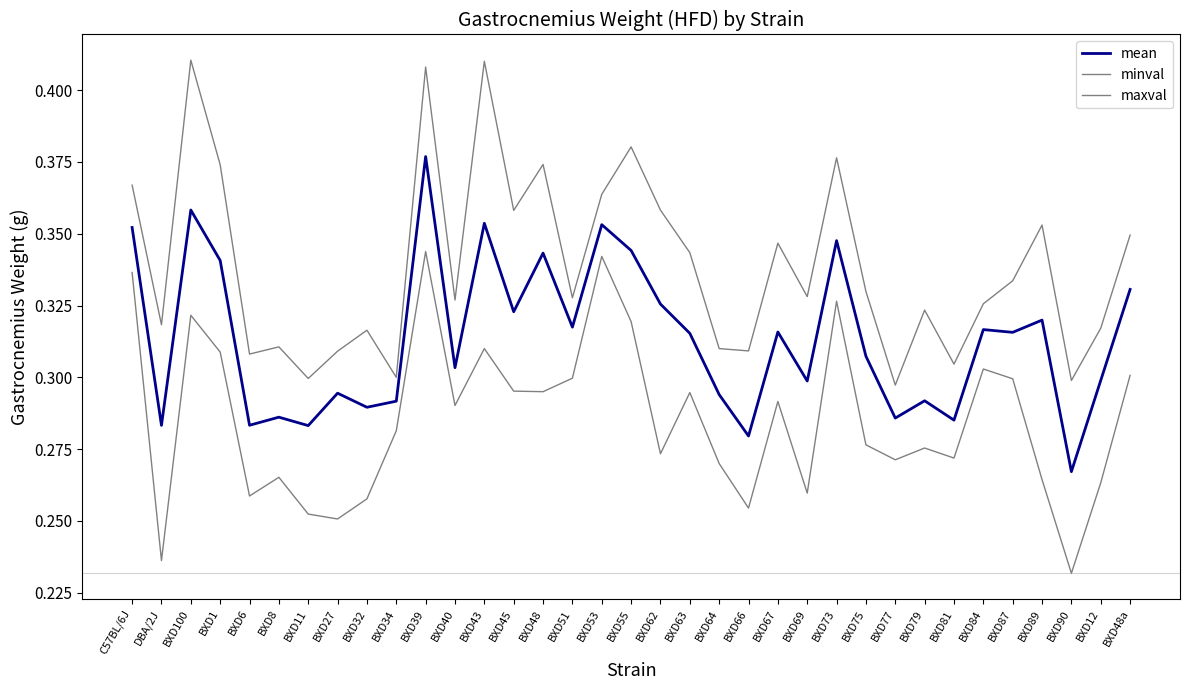

What is the sum of the mean values at BXD55 and BXD64?

0.6